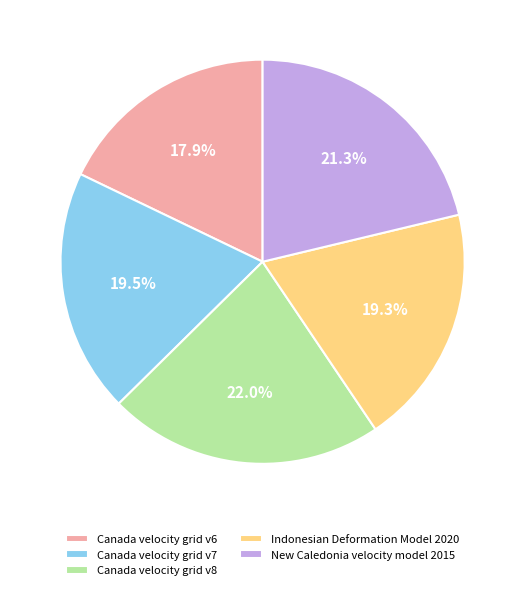

Which slice is the largest?

Canada velocity grid v8